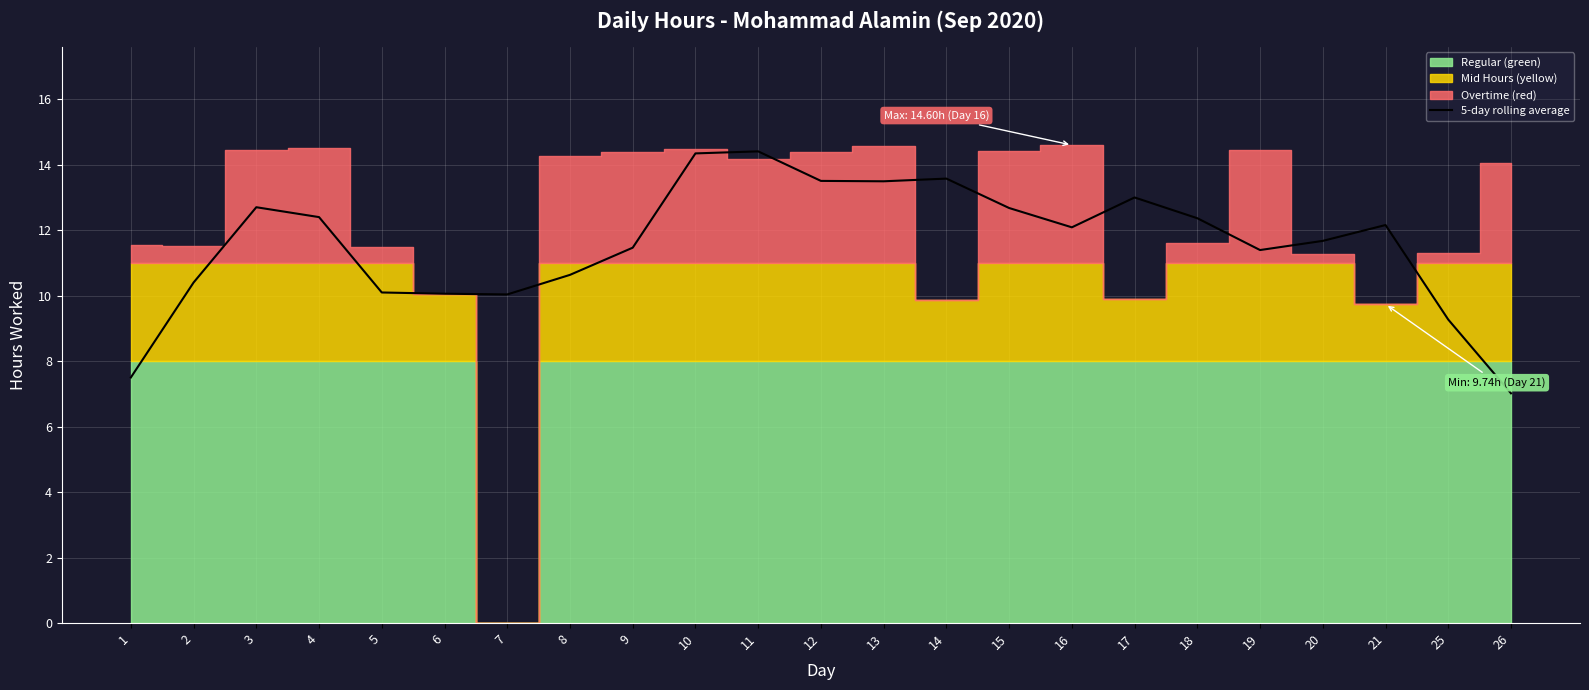

True or false: the data shows 12.7 at 15.

True